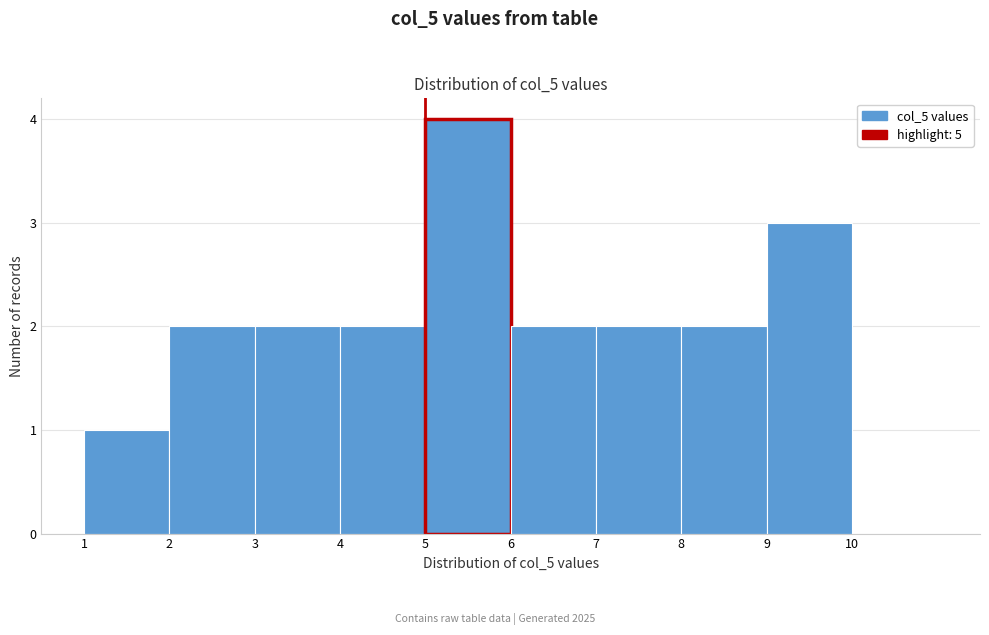

Reading left to right, transcribe this chart: for each bar, give the range it covers on the x-axis and its height. The values are not printed on the chart, so give them approximately, as read against the axis.

1 to 2: 1
2 to 3: 2
3 to 4: 2
4 to 5: 2
5 to 6: 4
6 to 7: 2
7 to 8: 2
8 to 9: 2
9 to 10: 3
10 to 11: 0